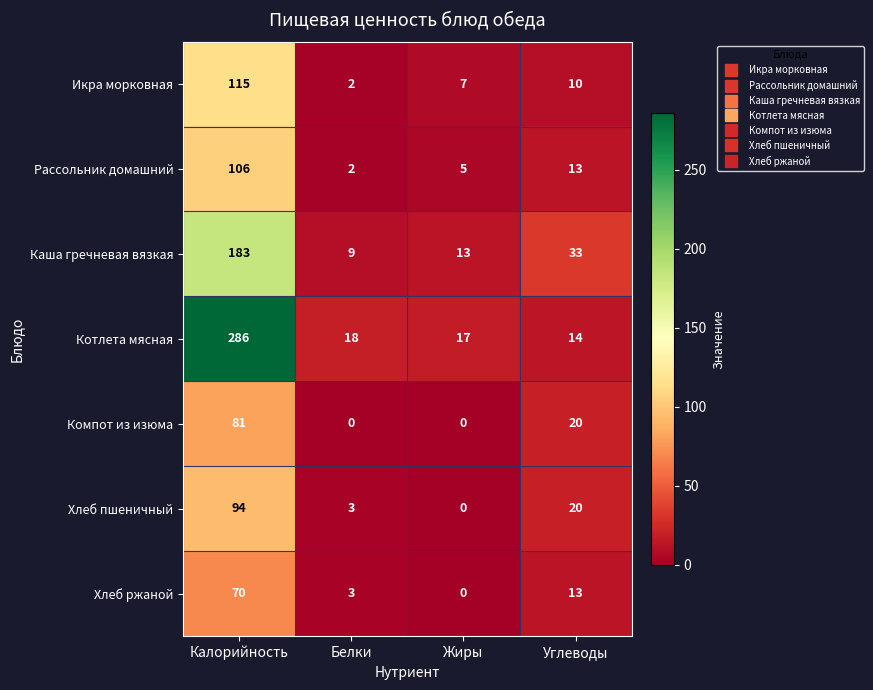

Reading right to left, extract all data points from this chart.

Икра морковная: Углеводы=10	Жиры=7	Белки=2	Калорийность=115
Рассольник домашний: Углеводы=13	Жиры=5	Белки=2	Калорийность=106
Каша гречневая вязкая: Углеводы=33	Жиры=13	Белки=9	Калорийность=183
Котлета мясная: Углеводы=14	Жиры=17	Белки=18	Калорийность=286
Компот из изюма: Углеводы=20	Жиры=0	Белки=0	Калорийность=81
Хлеб пшеничный: Углеводы=20	Жиры=0	Белки=3	Калорийность=94
Хлеб ржаной: Углеводы=13	Жиры=0	Белки=3	Калорийность=70